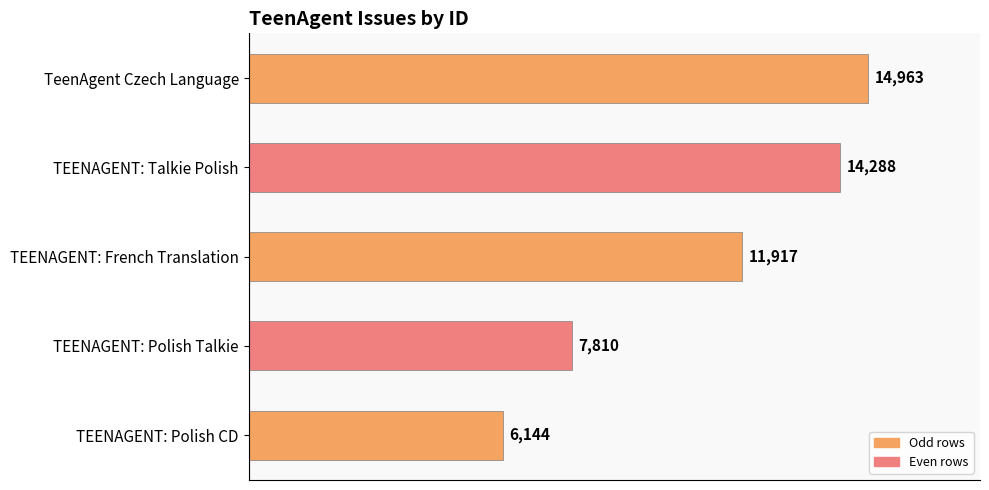

How many bars are there in total?

5